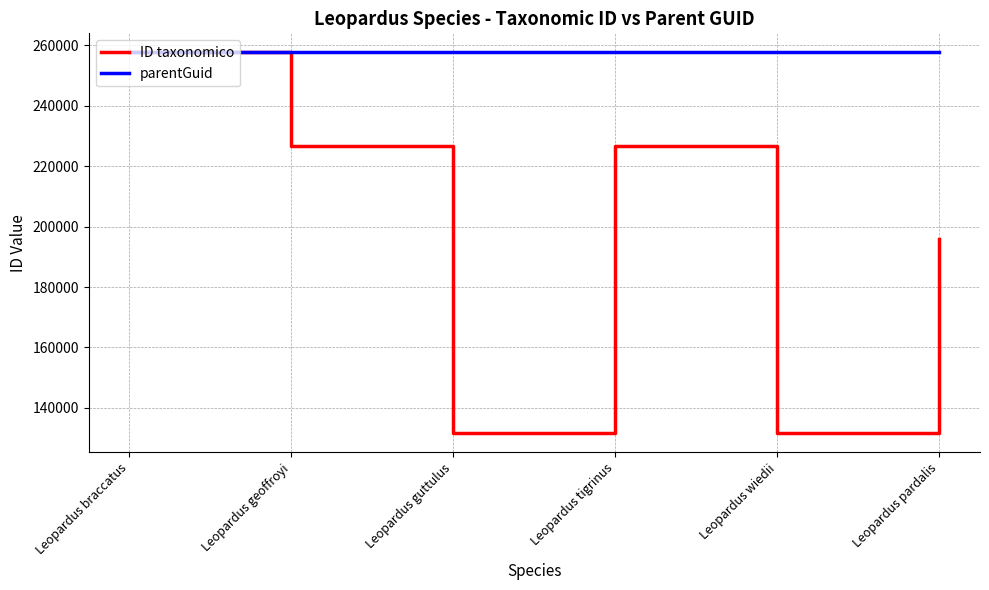

What is the maximum value for ID taxonomico?

257692